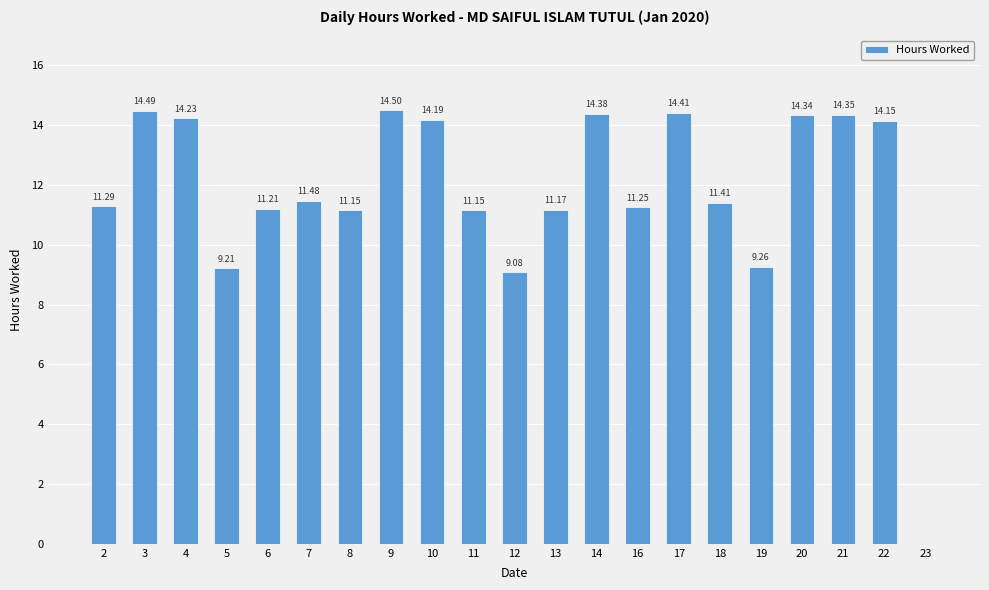

Is it true that the value at 8 is 11.2?

True